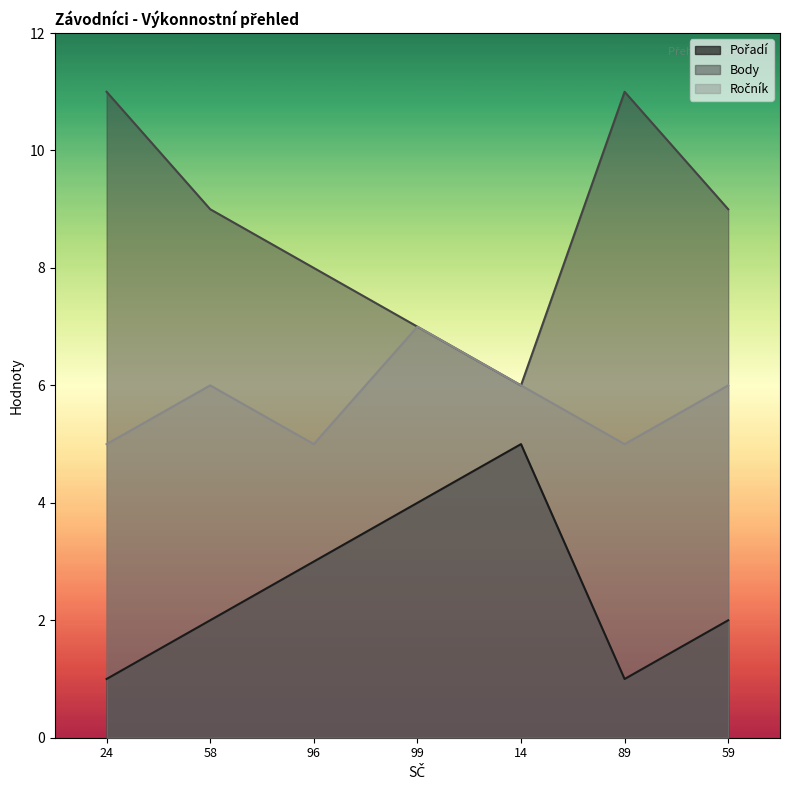

List the series in order of their overall mean, highest first.

Body, Ročník, Pořadí